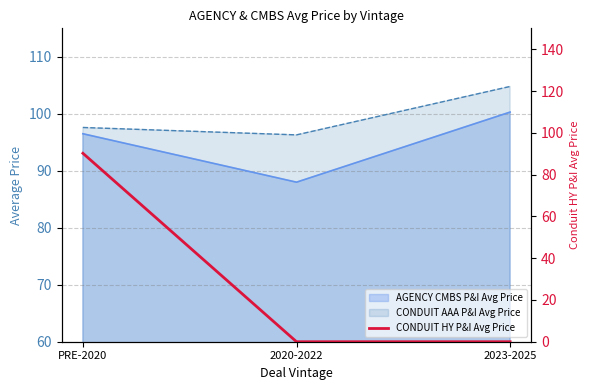

What is the label of the 3rd point from the right?

PRE-2020